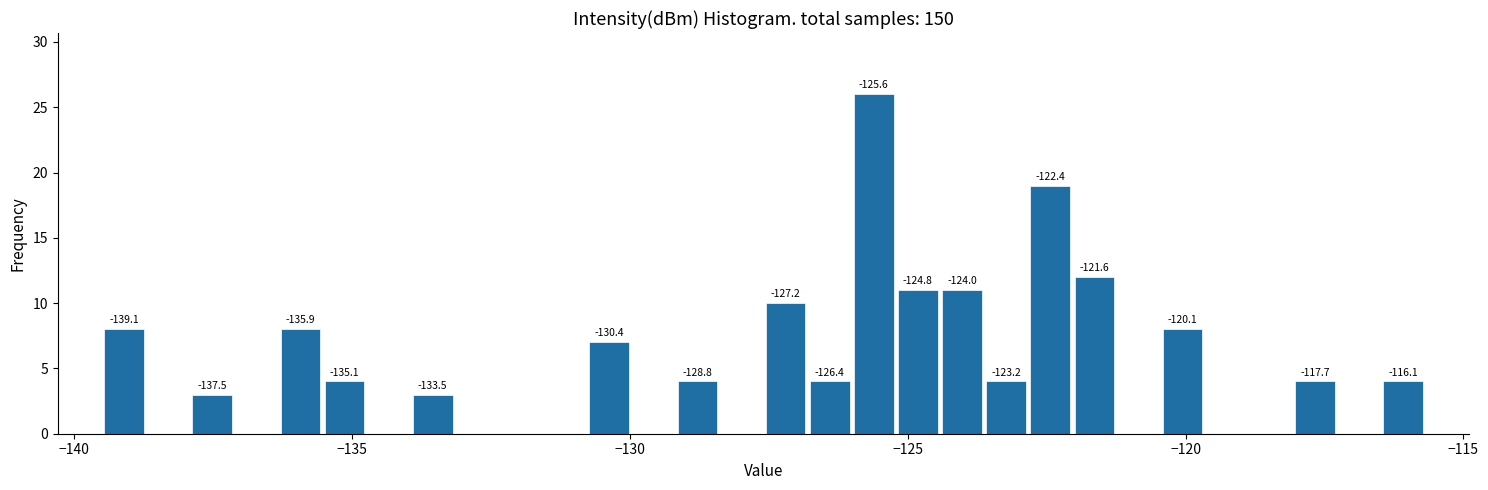

Read against the x-axis, roughly where is the centre of the tallest bar?

-125.5